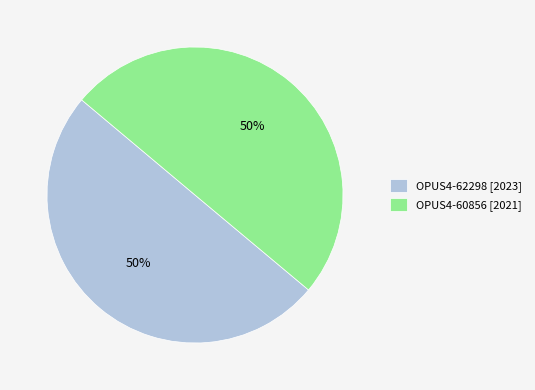

To the nearest percent, what portion does OPUS4-62298 [2023] represent?

50%